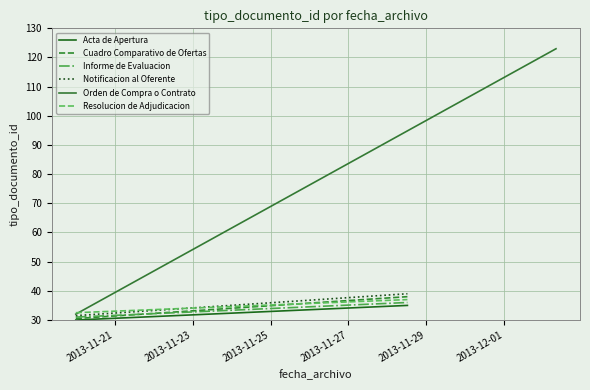

What is the sum of the Informe de Evaluacion values at 2013-11-21 and 2013-11-23?

67.0